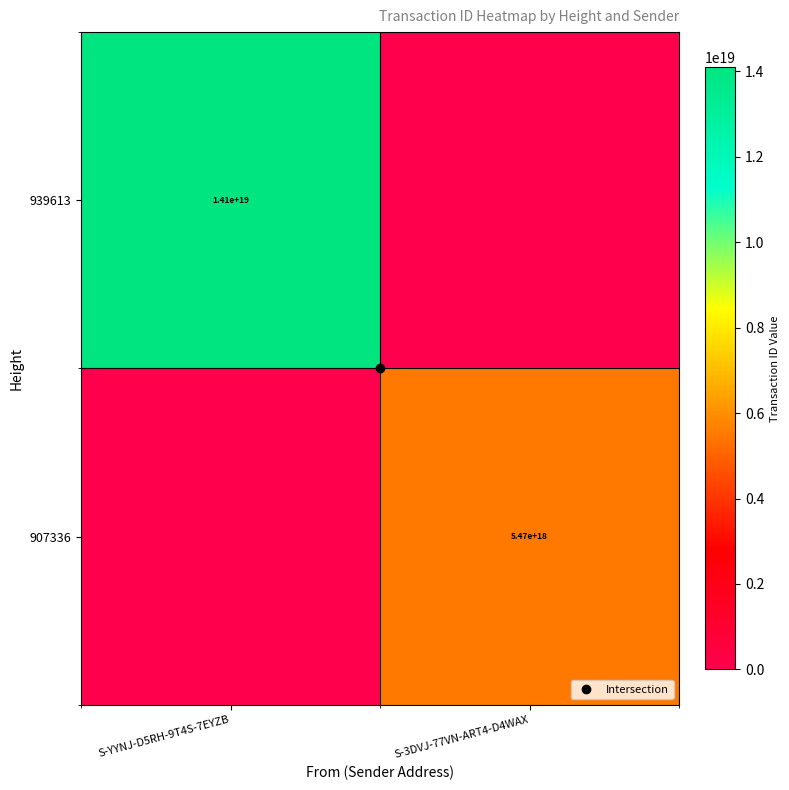

How many data points does each series have?

2